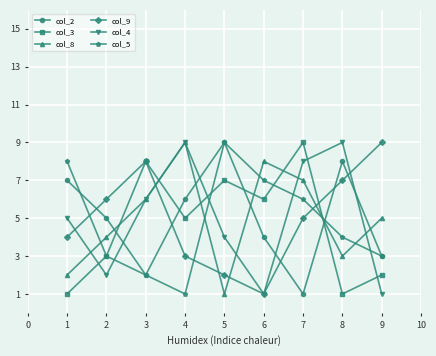

Read the col_4 value at 1.

5